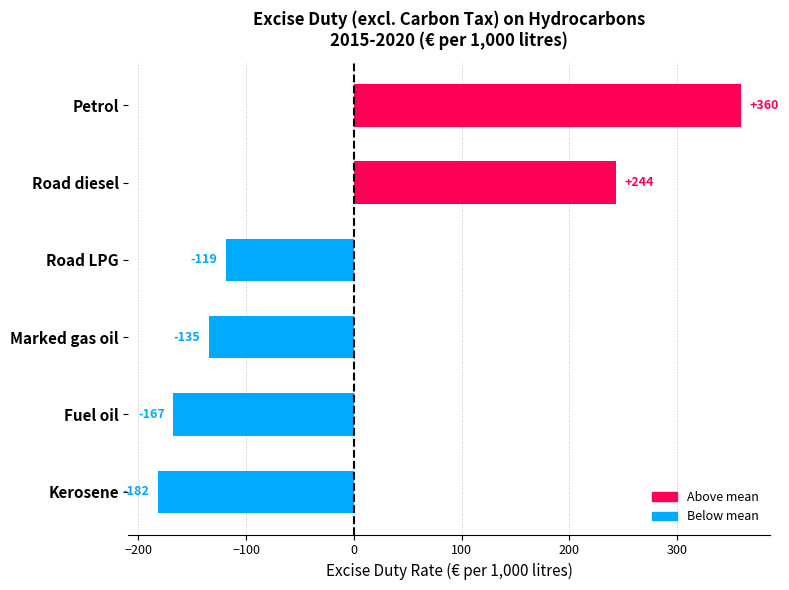

At which category does the chart reach its peak across all series?

Petrol